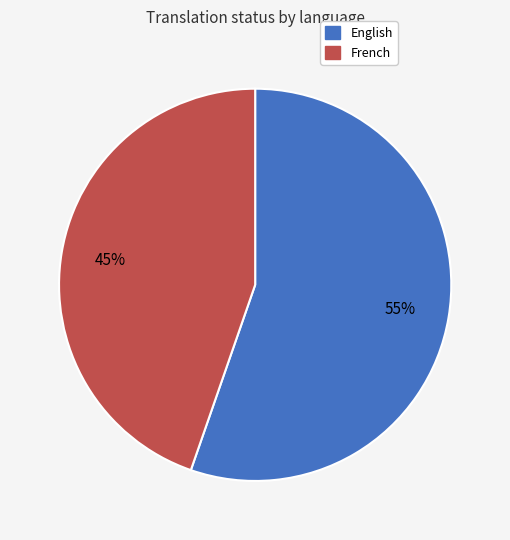

To the nearest percent, what percentage of the pie is English?

55%